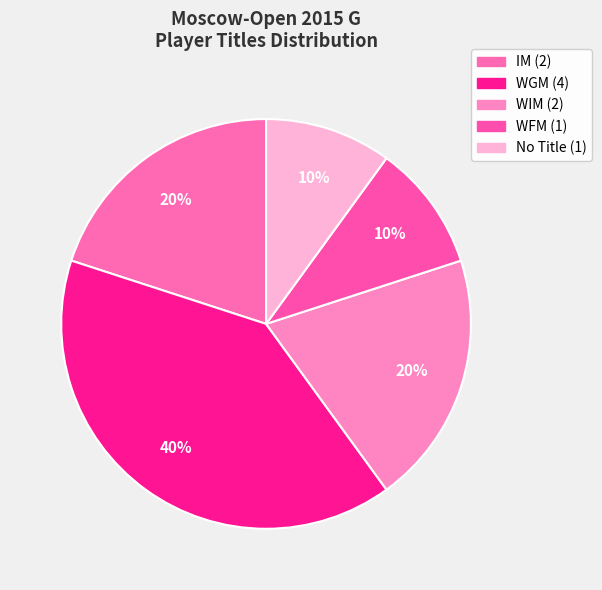

How many slices are in this pie chart?

5